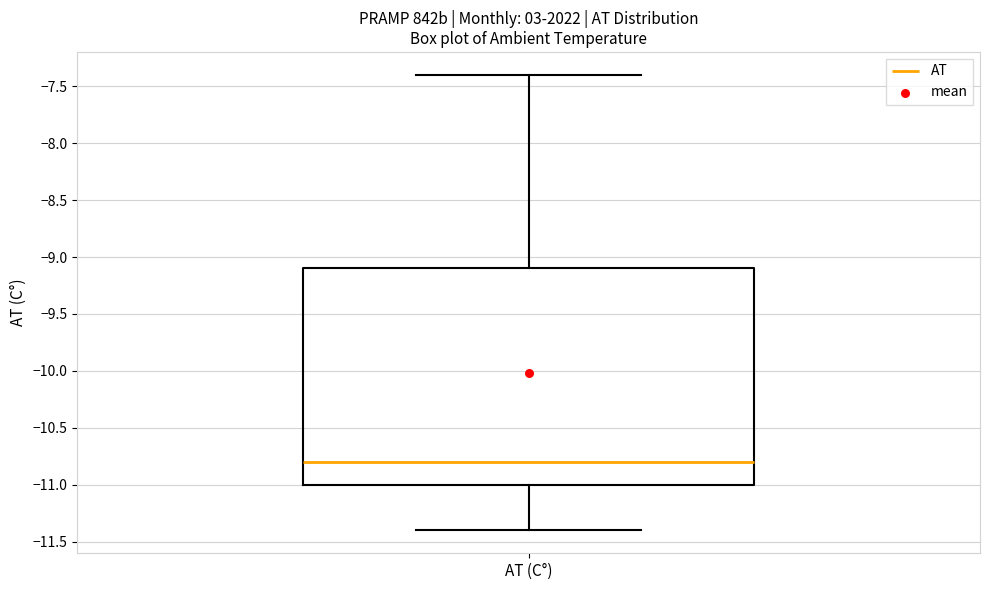

Transcribe this box plot: give where the median line is, the range the box spans, and where the two whiskers end, as read against the y-axis. The values are not printed on the chart, so give them approximately, as read against the axis.

median -10.8, box -11.0 to -9.1, whiskers -11.4 to -7.4